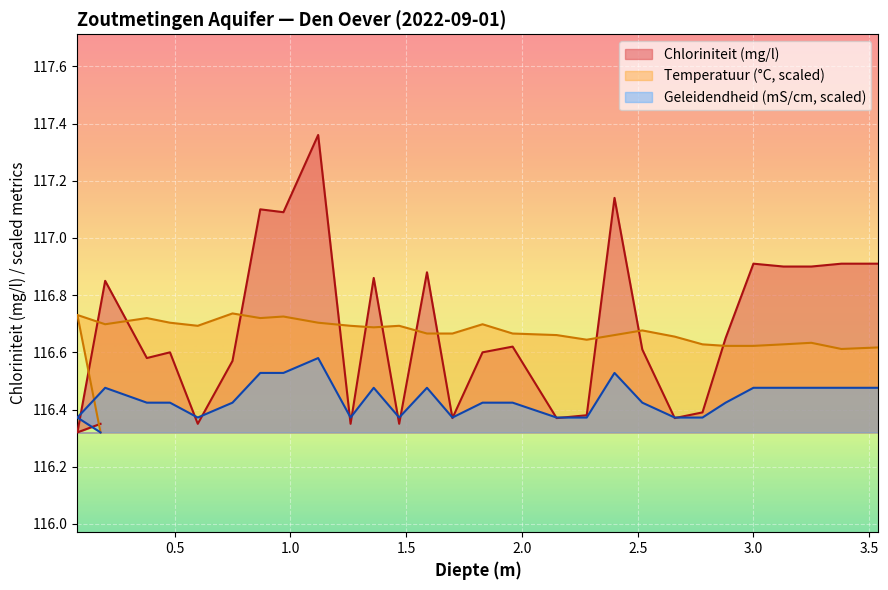

True or false: Temperatuur and Geleidendheid intersect in this chart.

False